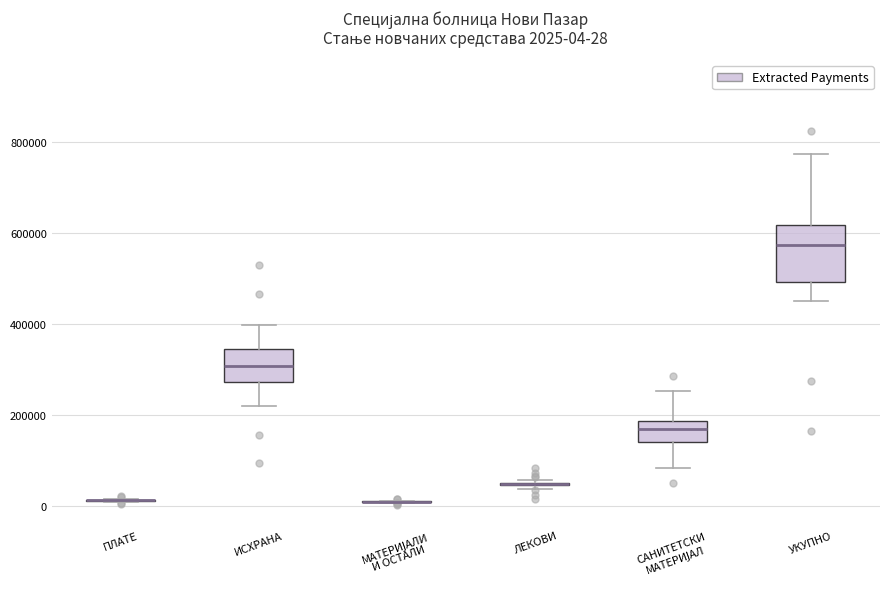

Comparing the boxes themselves (not the whiskers), which one is the tallest?

УКУПНО